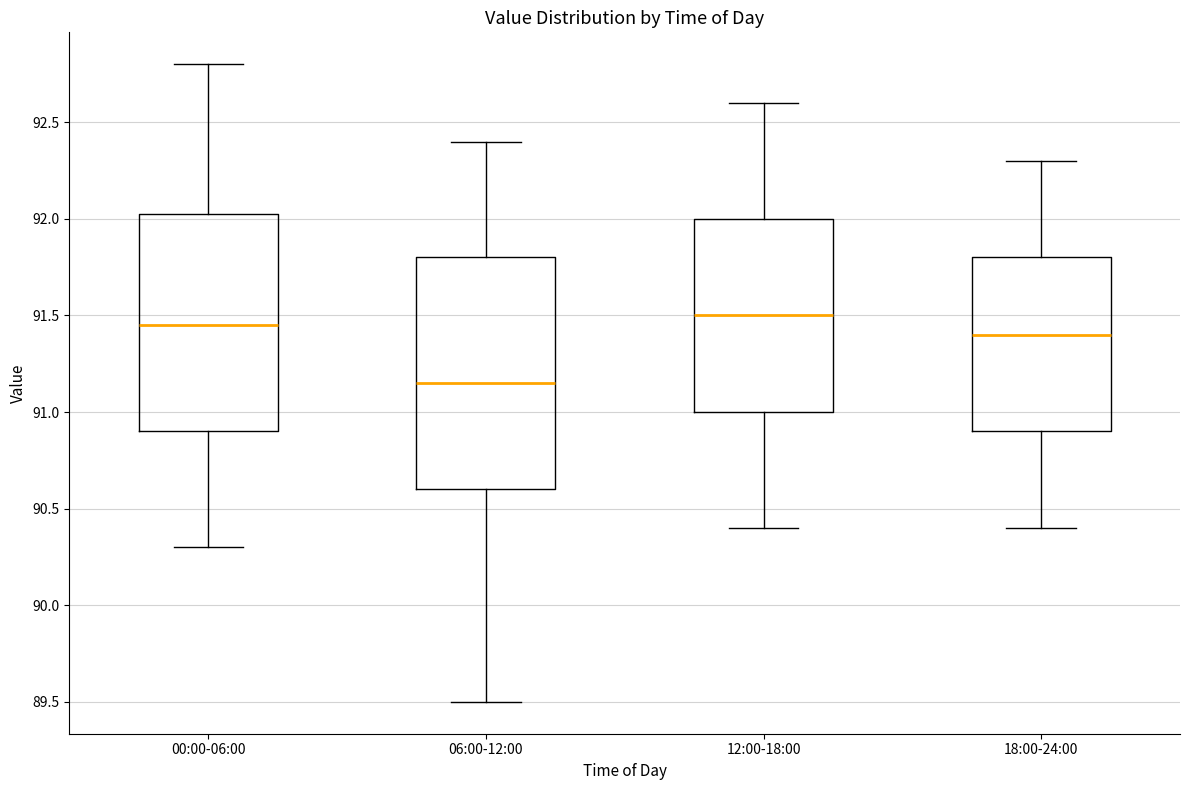

Comparing the boxes themselves (not the whiskers), which one is the tallest?

06:00-12:00